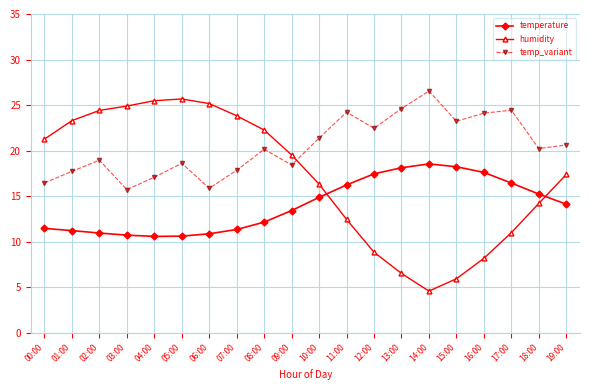

Count the number of categories in the chart.

20